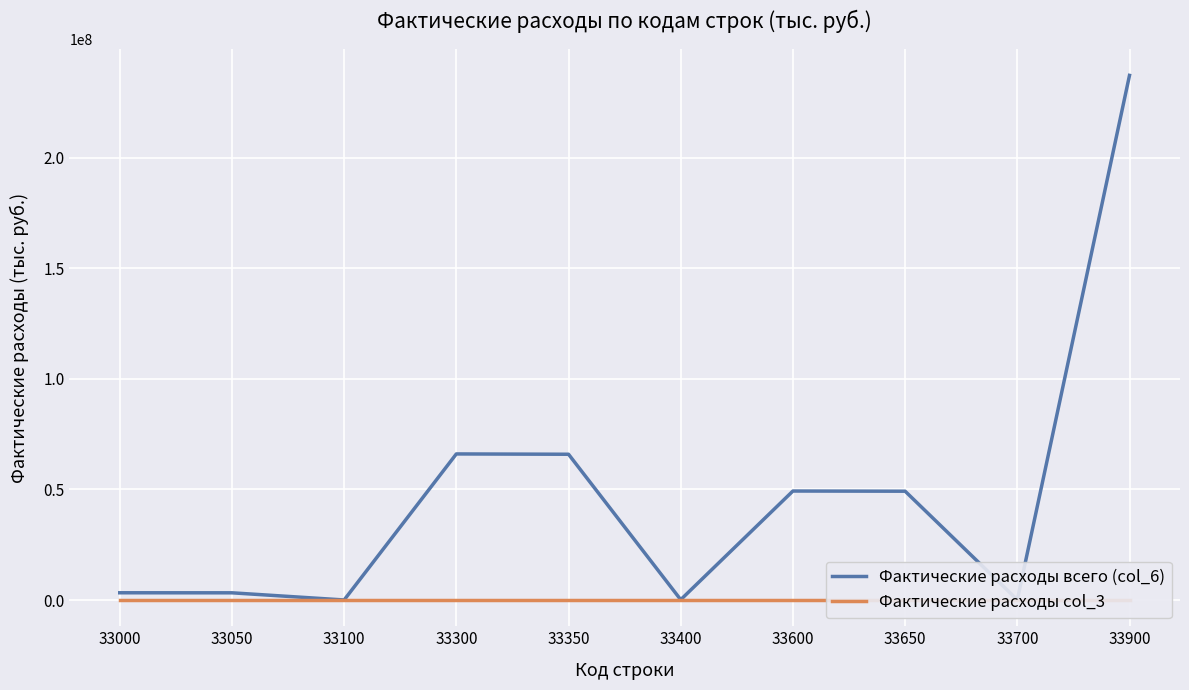

Which category has the lowest value in the Фактические расходы col_3 series?

33000